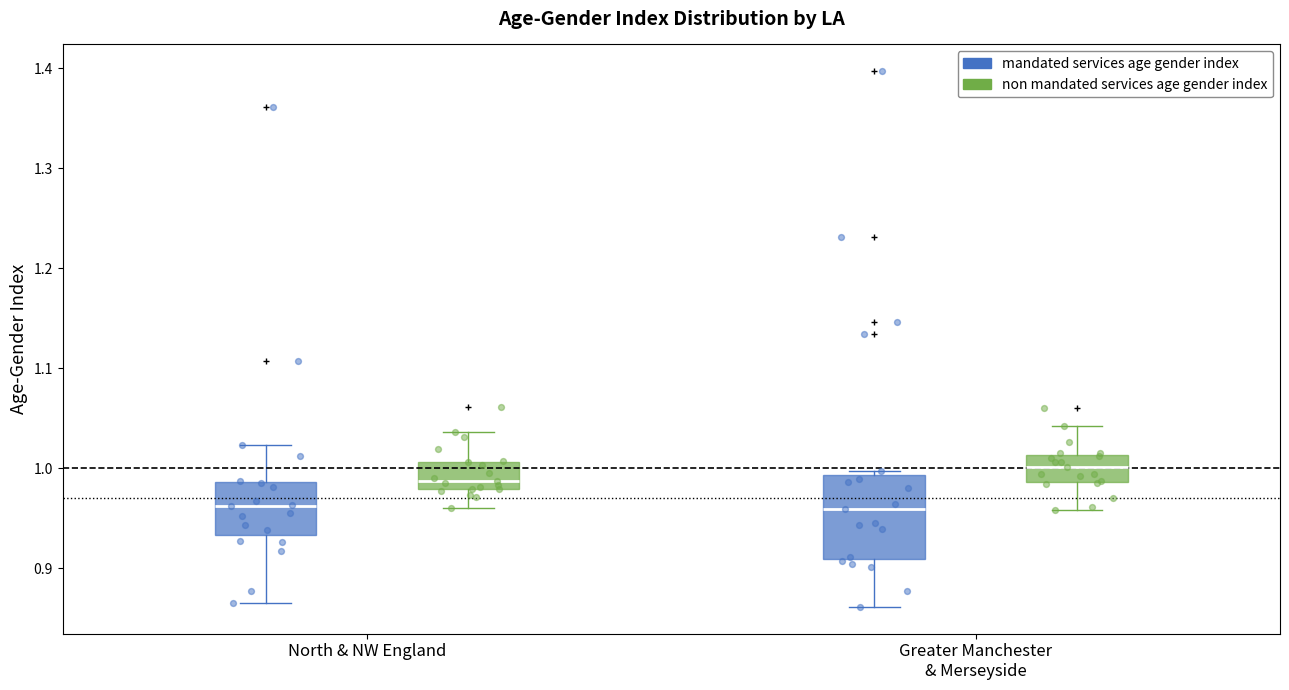

Comparing the boxes themselves (not the whiskers), which one is the tallest?

Greater Manchester & Merseyside (mandated services age gender index)